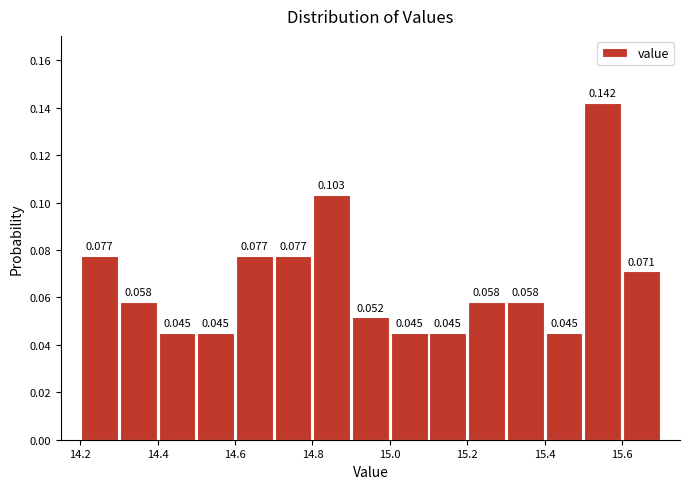

What is the height of the bar covering 15.2 to 15.3 on the x-axis?

0.058